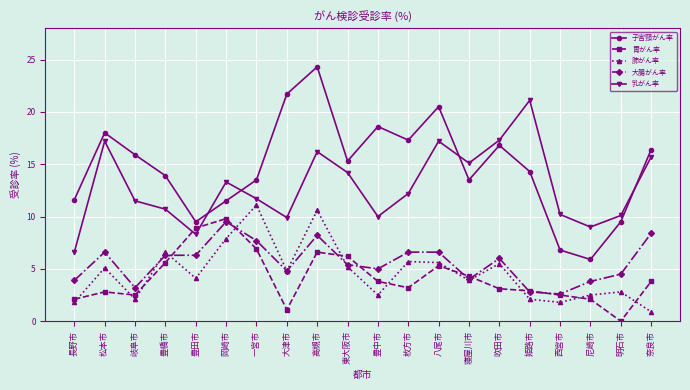

Is this an area chart (filled region under the line)?

No